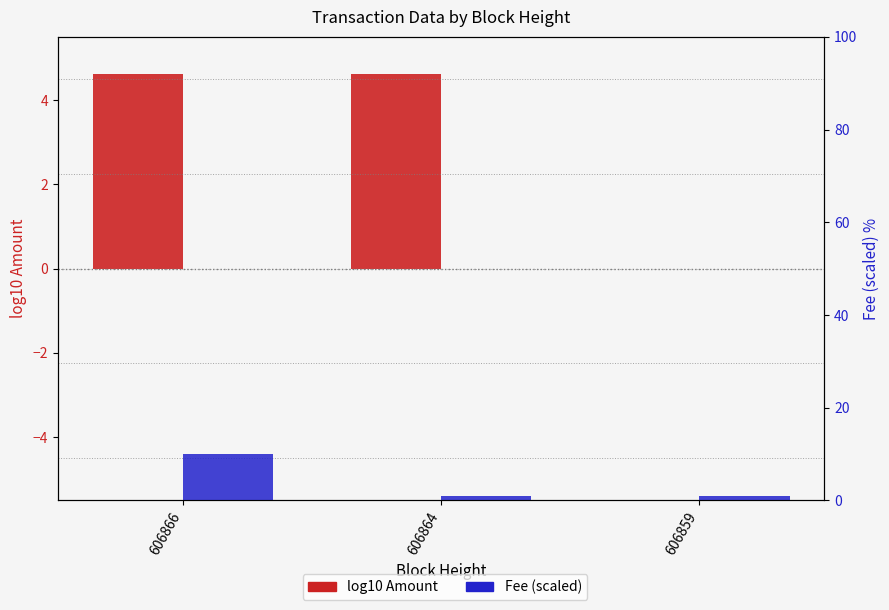

Reading right to left, what are all the values shown in this chart?

log10 Amount: 606859=0.0	606864=4.6	606866=4.6
Fee (scaled): 606859=1.0	606864=1.0	606866=10.0